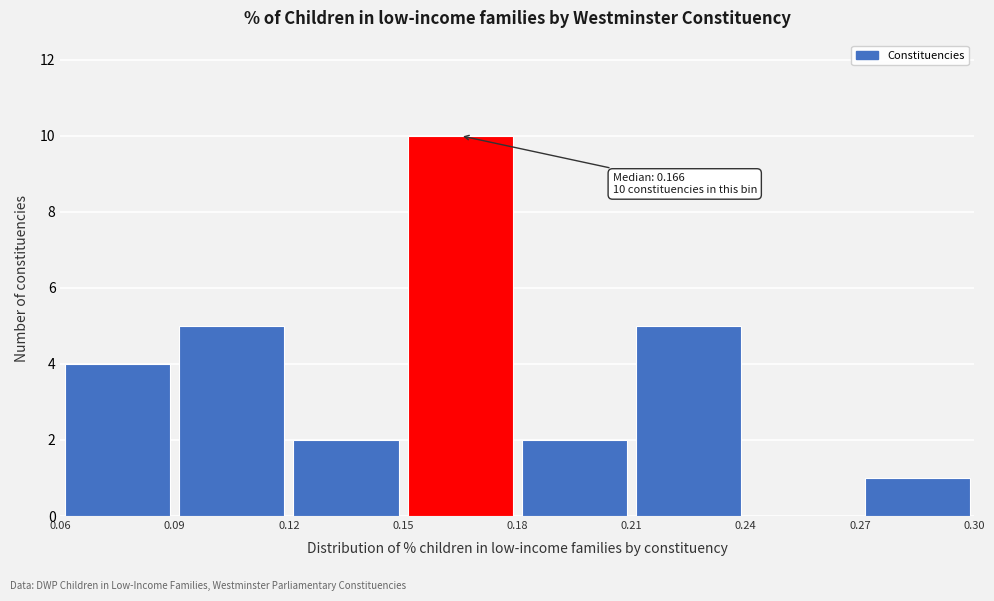

Over which range of the x-axis is the bar tallest?

0.15 to 0.18